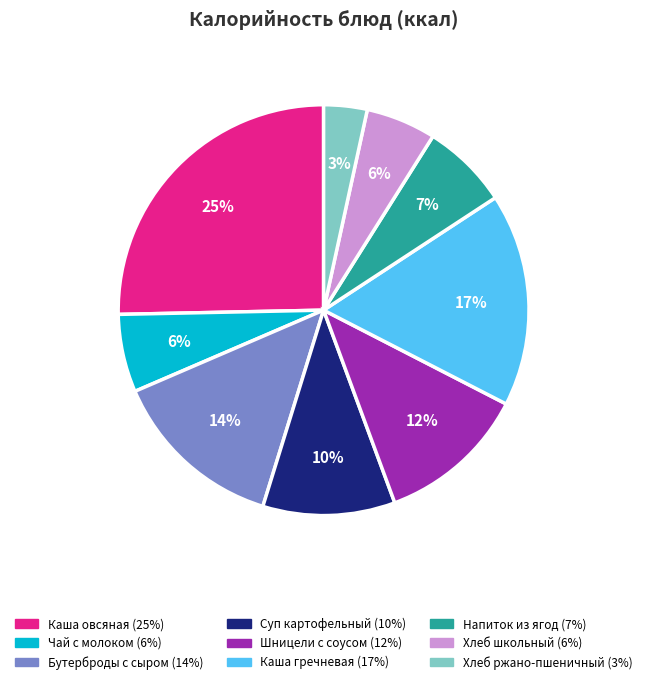

Is the sum of Хлеб ржано-пшеничный and Каша овсяная greater than half?

No